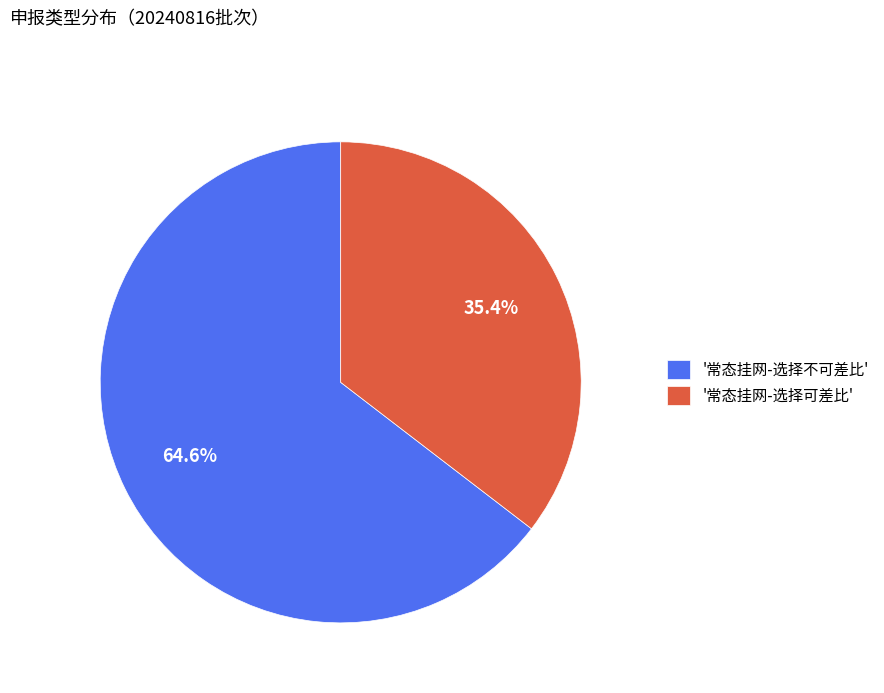

Approximately how many times larger is the value at '常态挂网-选择可差比' compared to '常态挂网-选择不可差比'?

0.5